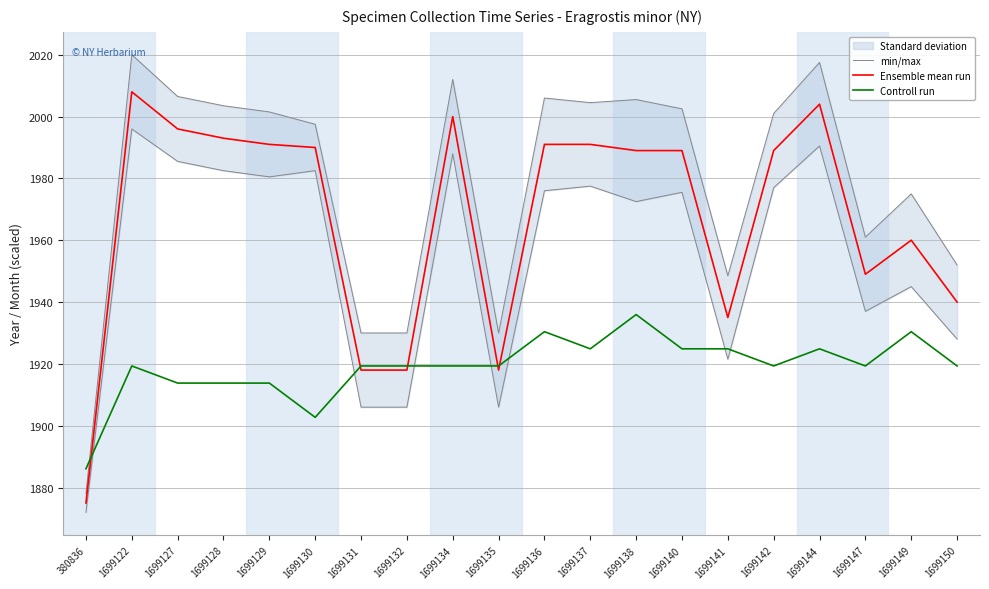

True or false: Ensemble mean run and min/max intersect in this chart.

False